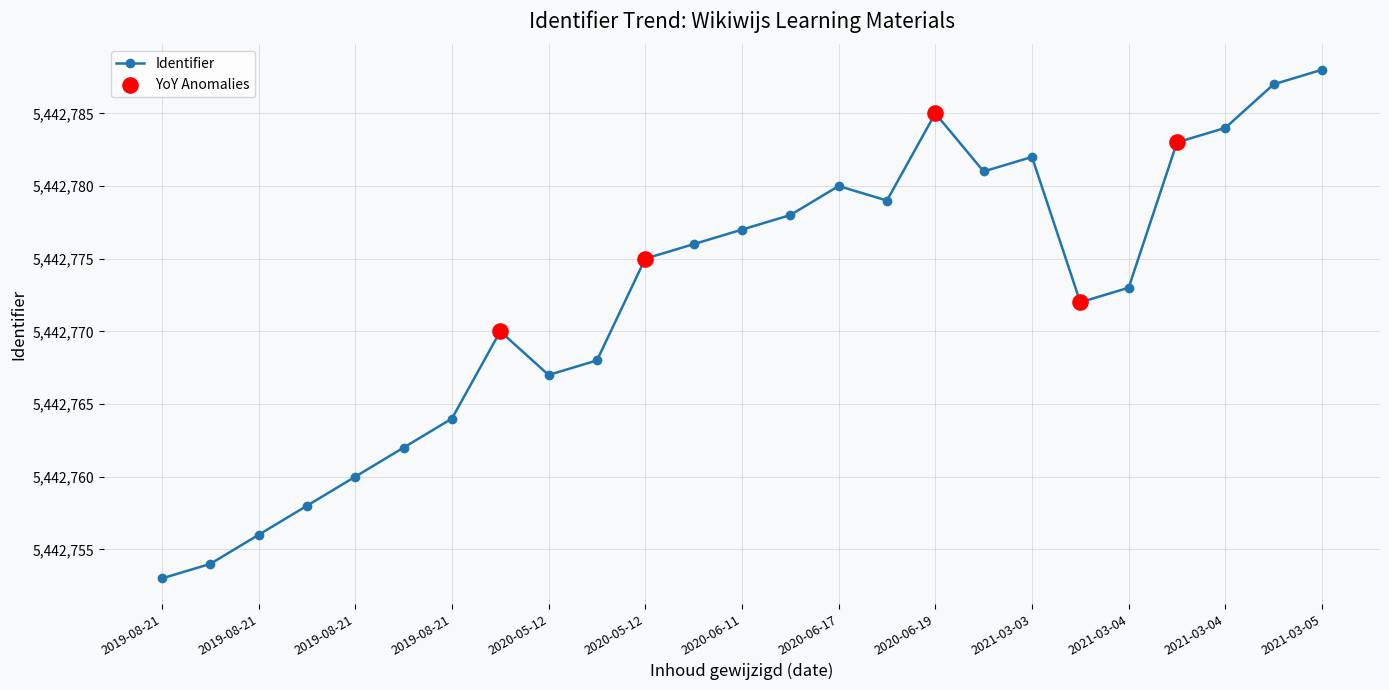

What is the sum of all values?

136069312